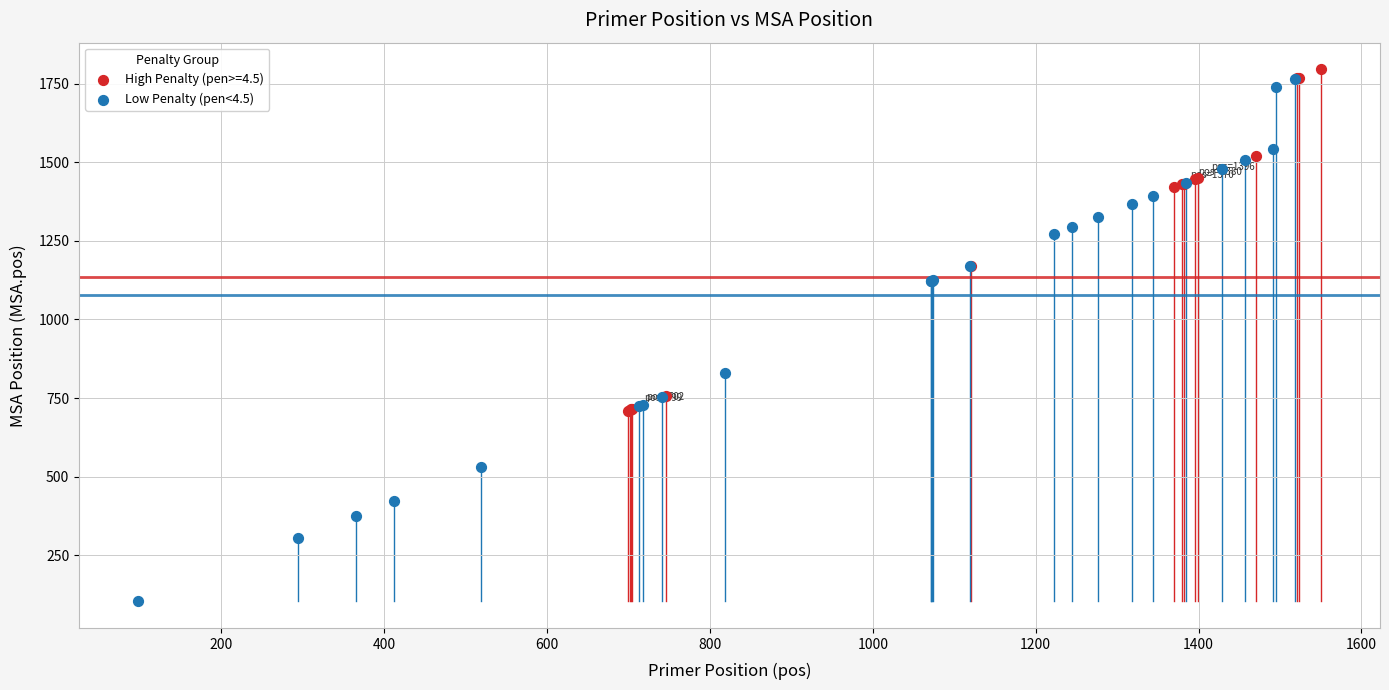

Which series contains the lowest Y value?

Low Penalty (pen<4.5)